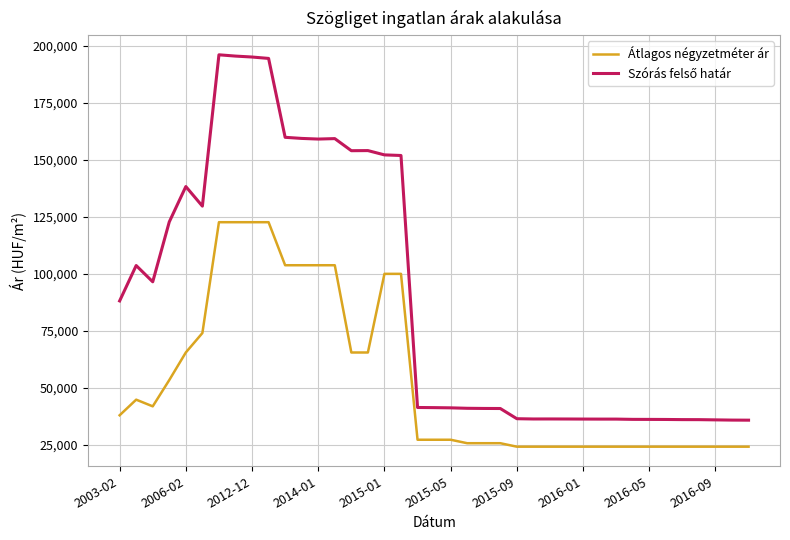

What is the average value of the Átlagos négyzetméter ár series?

53257